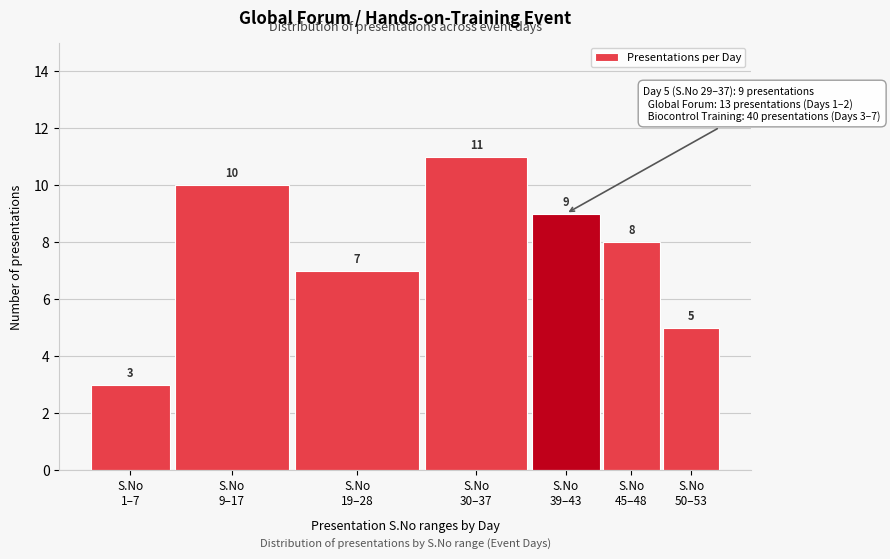

Reading left to right, transcribe all the data shown in this chart.

3	10	7	11	9	8	5